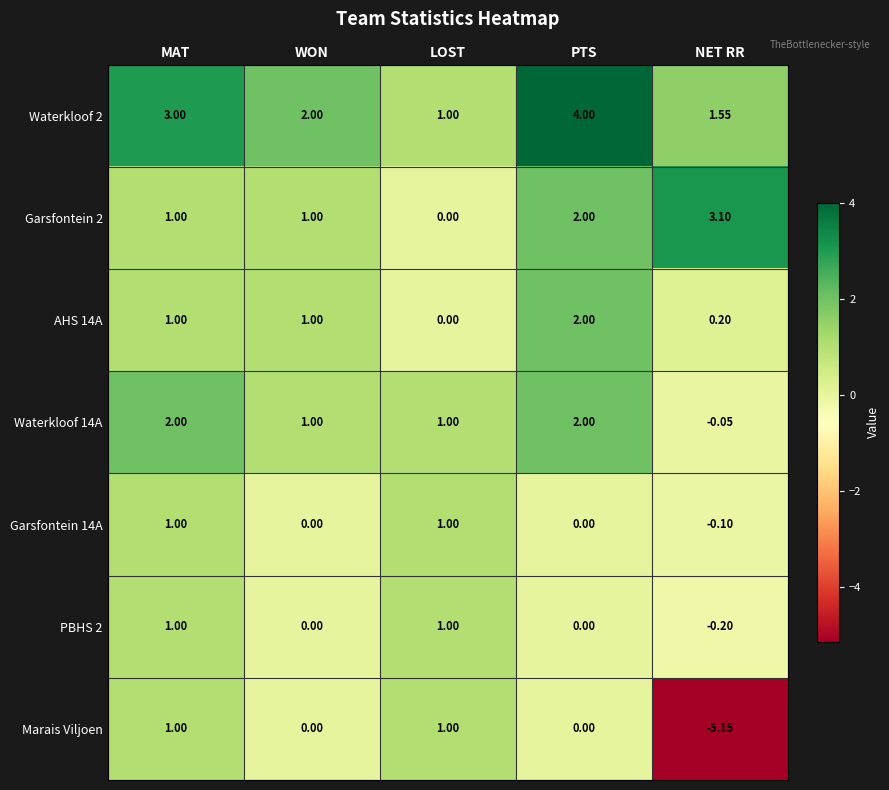

Is the value of Waterkloof 2 at MAT greater than the value of Garsfontein 14A at MAT?

Yes